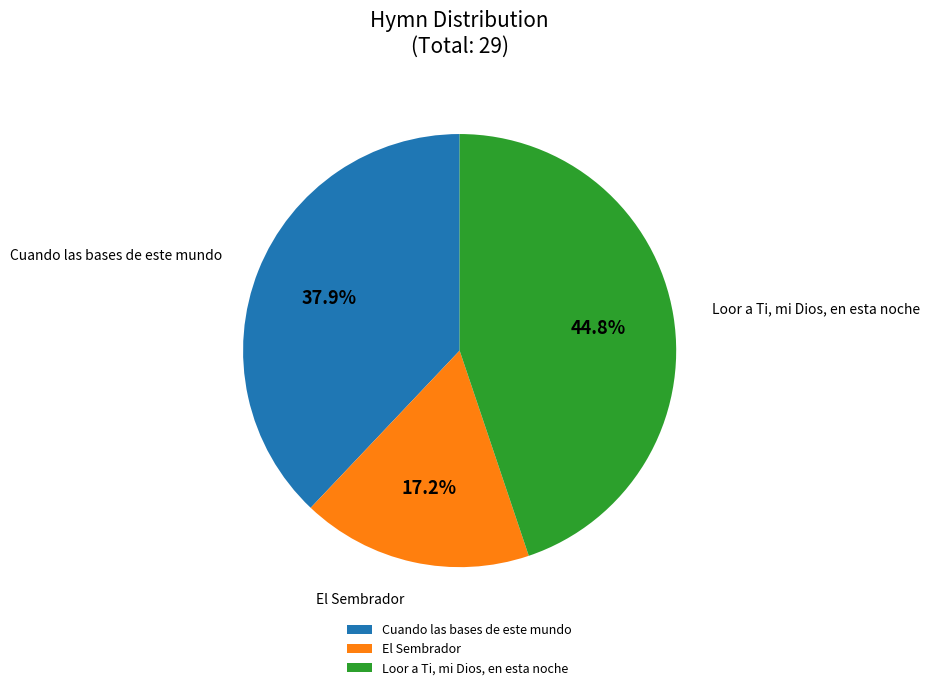

The Cuando las bases de este mundo slice represents 45% of the pie. True or false?

False